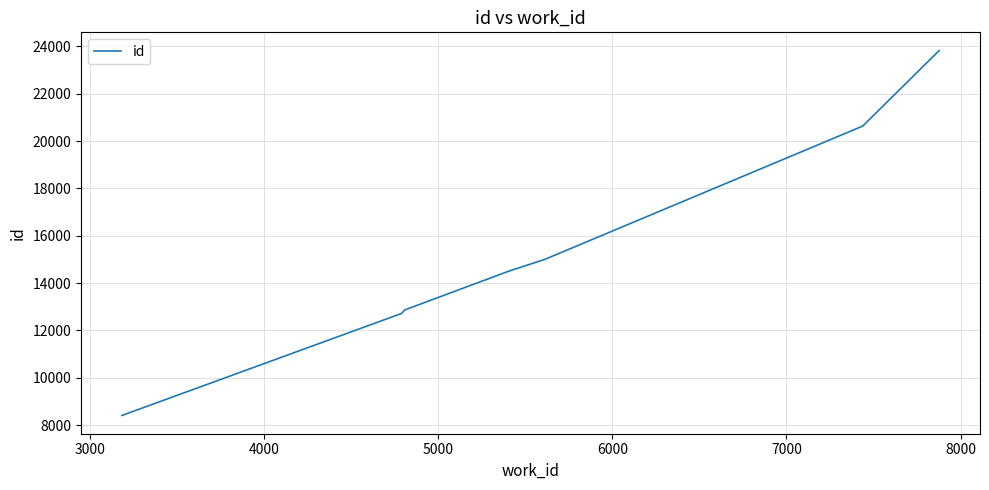

What is the difference between the second highest and second lowest values?

7917